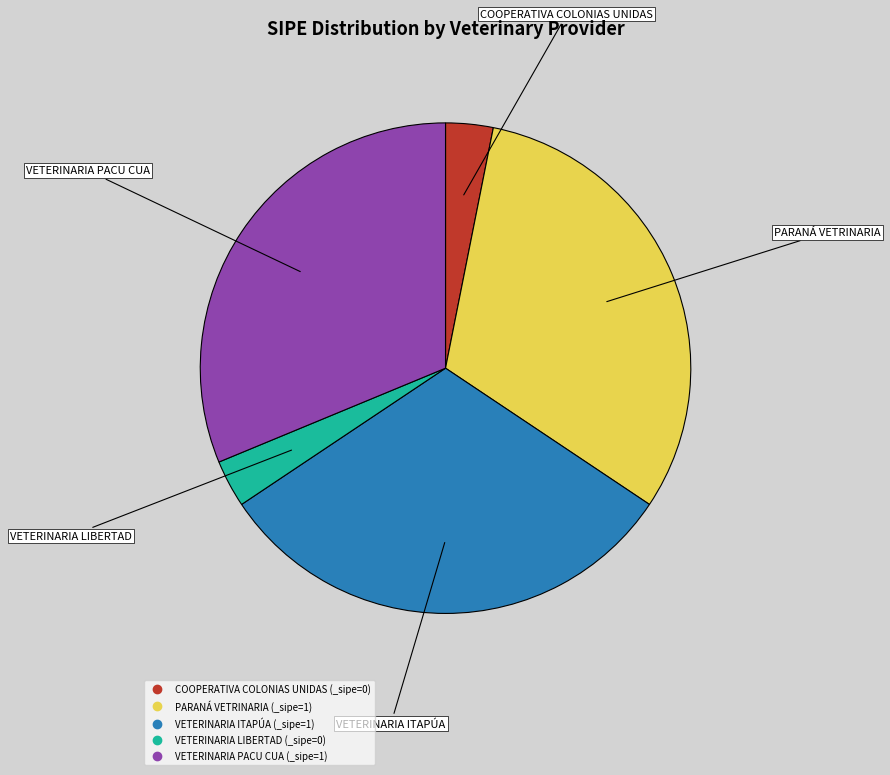

How many slices are in this pie chart?

5